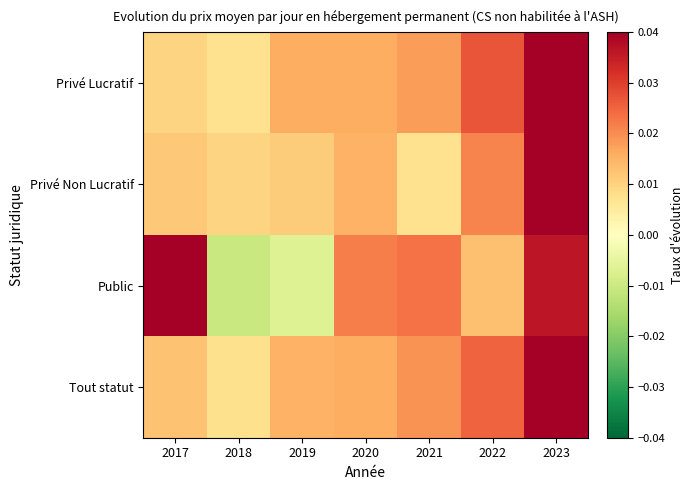

Reading right to left, list all the values displayed in this chart.

Privé Lucratif: 2023=0.1	2022=0.0	2021=0.0	2020=0.0	2019=0.0	2018=0.0	2017=0.0
Privé Non Lucratif: 2023=0.1	2022=0.0	2021=0.0	2020=0.0	2019=0.0	2018=0.0	2017=0.0
Public: 2023=0.0	2022=0.0	2021=0.0	2020=0.0	2019=-0.0	2018=-0.0	2017=0.0
Tout statut: 2023=0.1	2022=0.0	2021=0.0	2020=0.0	2019=0.0	2018=0.0	2017=0.0